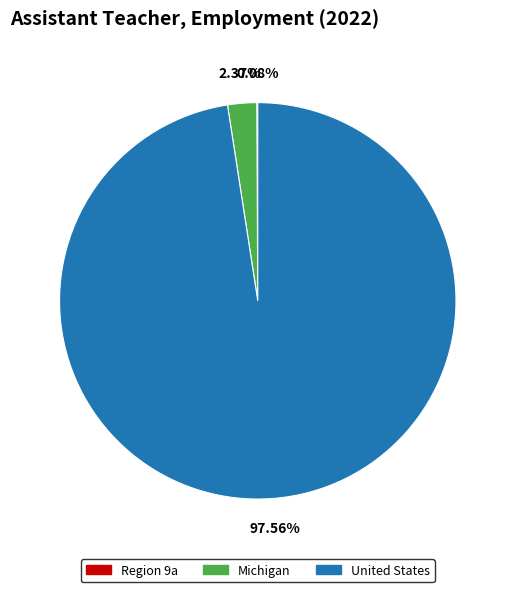

Between United States and Michigan, which is larger?

United States